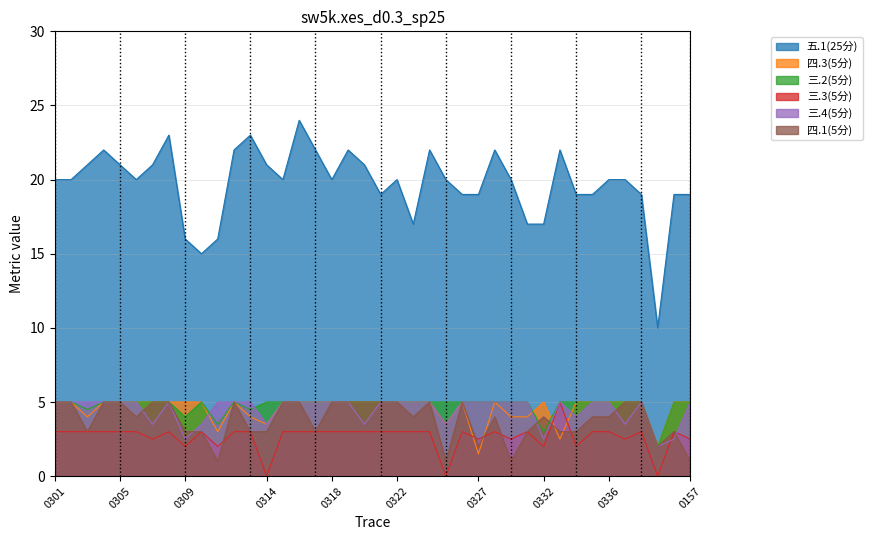

Reading left to right, list all the values displayed in this chart.

五.1(25分): 20.0	20.0	21.0	22.0	21.0	20.0	21.0	23.0	16.0	15.0	16.0	22.0	23.0	21.0	20.0	24.0	22.0	20.0	22.0	21.0	19.0	20.0	17.0	22.0	20.0	19.0	19.0	22.0	20.0	17.0	17.0	22.0	19.0	19.0	20.0	20.0	19.0	10.0	19.0	19.0
四.3(5分): 5.0	5.0	4.0	5.0	5.0	5.0	5.0	5.0	5.0	5.0	3.0	5.0	4.0	3.5	5.0	5.0	5.0	5.0	5.0	5.0	5.0	5.0	5.0	5.0	3.5	5.0	1.5	5.0	4.0	4.0	5.0	2.5	5.0	5.0	5.0	5.0	5.0	2.0	5.0	5.0
三.2(5分): 5.0	5.0	4.5	5.0	5.0	5.0	5.0	5.0	4.0	5.0	3.5	5.0	4.5	5.0	5.0	5.0	5.0	5.0	5.0	5.0	5.0	5.0	5.0	5.0	5.0	5.0	5.0	5.0	5.0	5.0	3.0	5.0	5.0	5.0	5.0	5.0	5.0	2.0	5.0	5.0
三.3(5分): 3.0	3.0	3.0	3.0	3.0	3.0	2.5	3.0	2.0	3.0	2.0	3.0	3.0	0.0	3.0	3.0	3.0	3.0	3.0	3.0	3.0	3.0	3.0	3.0	0.0	3.0	2.5	3.0	2.5	3.0	2.0	5.0	2.0	3.0	3.0	2.5	3.0	0.0	3.0	2.5
三.4(5分): 5.0	5.0	5.0	5.0	5.0	5.0	3.5	5.0	2.5	3.5	5.0	5.0	5.0	3.5	5.0	5.0	5.0	5.0	5.0	3.5	5.0	5.0	5.0	5.0	3.5	5.0	5.0	5.0	5.0	5.0	2.5	5.0	4.0	5.0	5.0	3.5	5.0	2.0	2.5	5.0
四.1(5分): 5.0	5.0	3.0	5.0	5.0	4.0	5.0	5.0	3.0	3.0	1.0	5.0	3.0	3.0	5.0	5.0	3.0	5.0	5.0	5.0	5.0	5.0	4.0	5.0	1.0	5.0	2.0	4.0	1.0	3.0	4.0	3.0	3.0	4.0	4.0	5.0	5.0	2.0	3.0	1.0